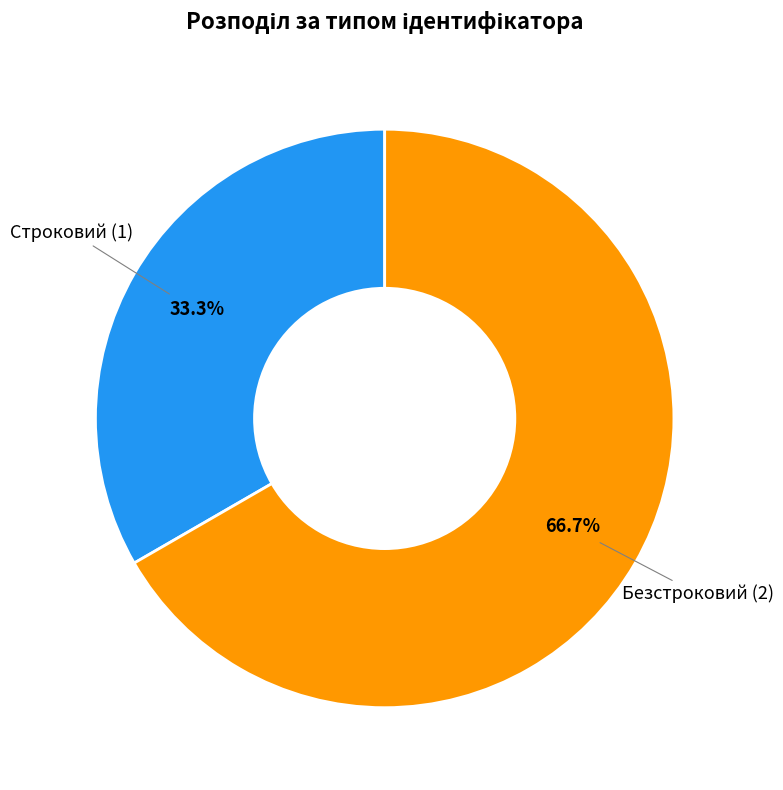

Is there a majority slice in this chart?

Yes